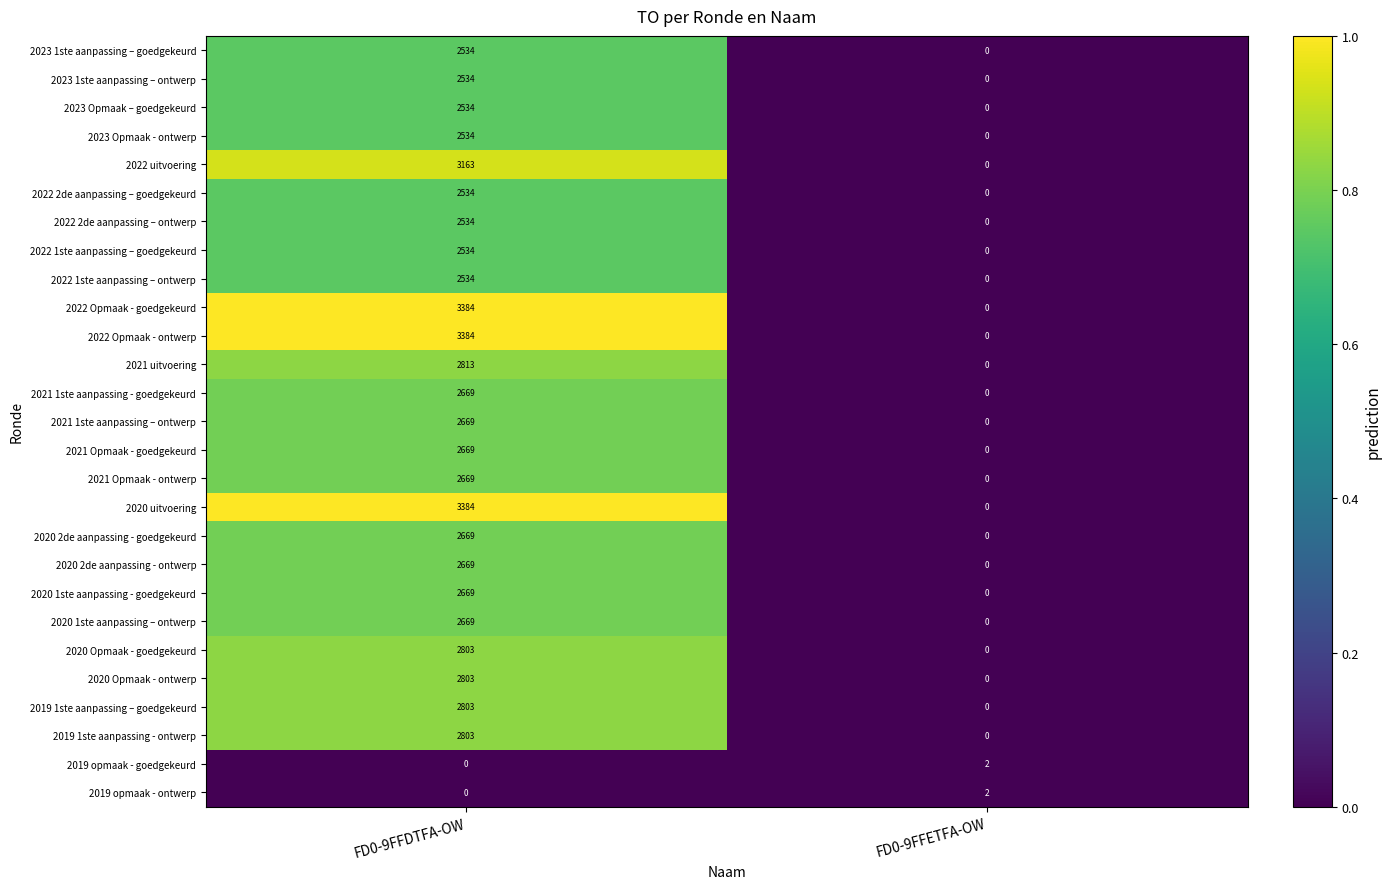

How many positive values does the 2022 2de aanpassing – ontwerp series have?

1